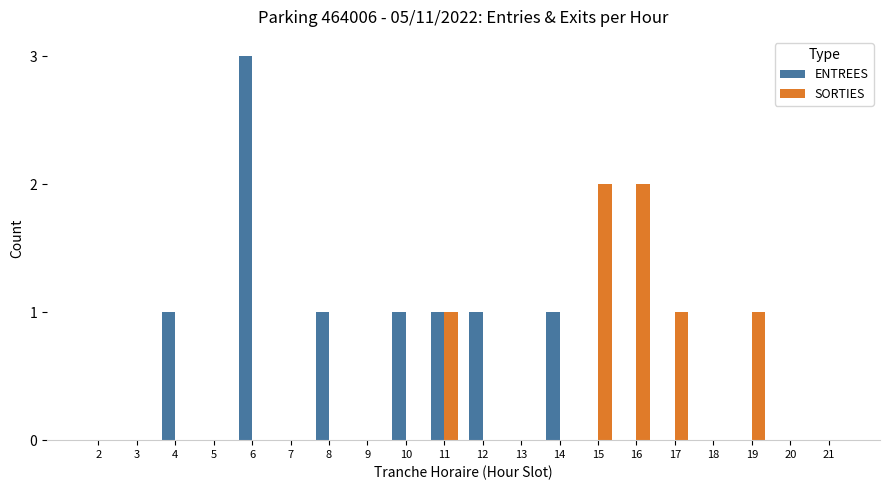

Count the ENTREES values in the range 0 to 1.

19